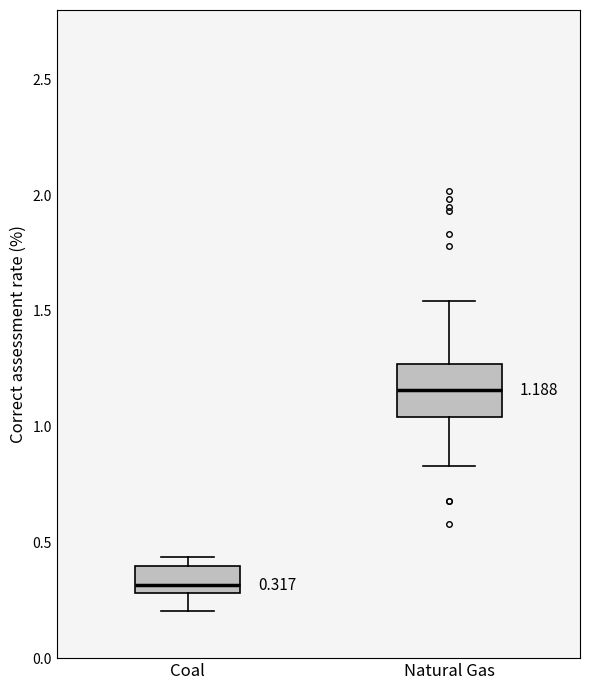

Which box has the highest median line?

Natural Gas